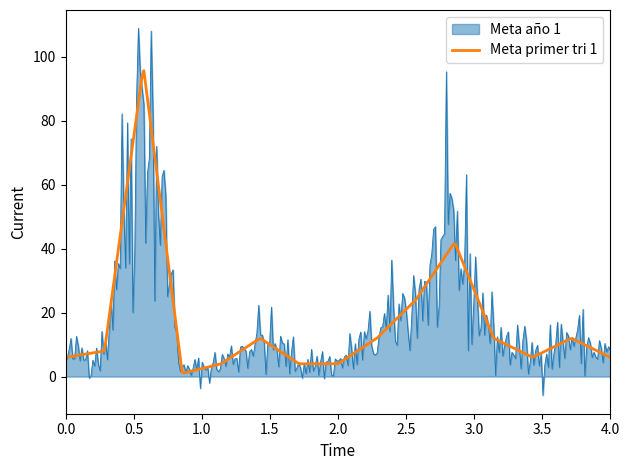

What is the smallest value displayed?

-5.9